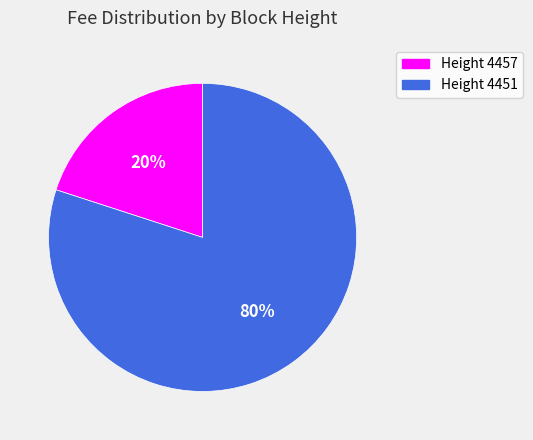

Is there a majority slice in this chart?

Yes